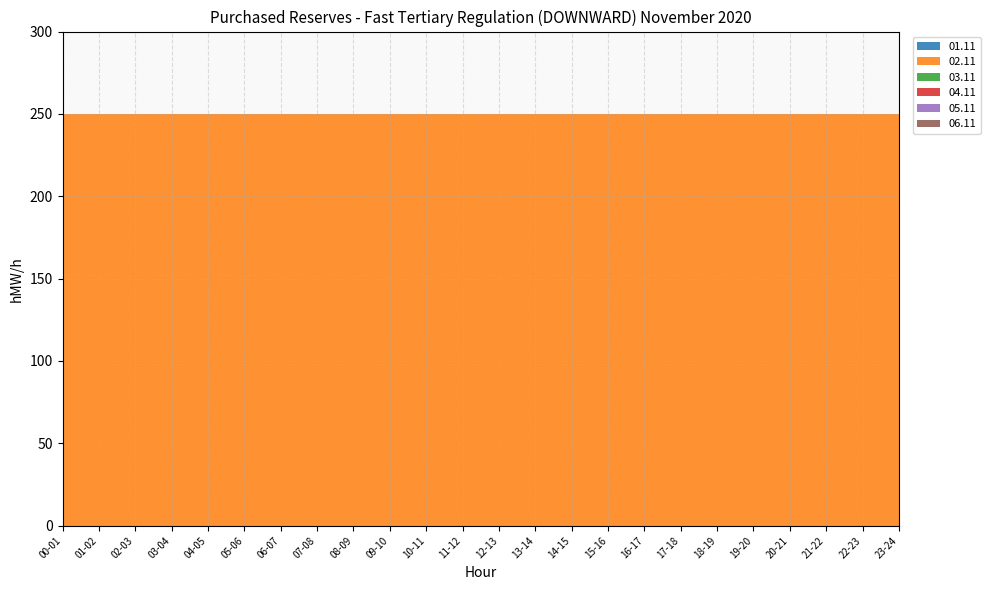

Reading left to right, extract all data points from this chart.

01.11: 0	0	0	0	0	0	0	0	0	0	0	0	0	0	0	0	0	0	0	0	0	0	0	0
02.11: 250	250	250	250	250	250	250	250	250	250	250	250	250	250	250	250	250	250	250	250	250	250	250	250
03.11: 0	0	0	0	0	0	0	0	0	0	0	0	0	0	0	0	0	0	0	0	0	0	0	0
04.11: 0	0	0	0	0	0	0	0	0	0	0	0	0	0	0	0	0	0	0	0	0	0	0	0
05.11: 0	0	0	0	0	0	0	0	0	0	0	0	0	0	0	0	0	0	0	0	0	0	0	0
06.11: 0	0	0	0	0	0	0	0	0	0	0	0	0	0	0	0	0	0	0	0	0	0	0	0